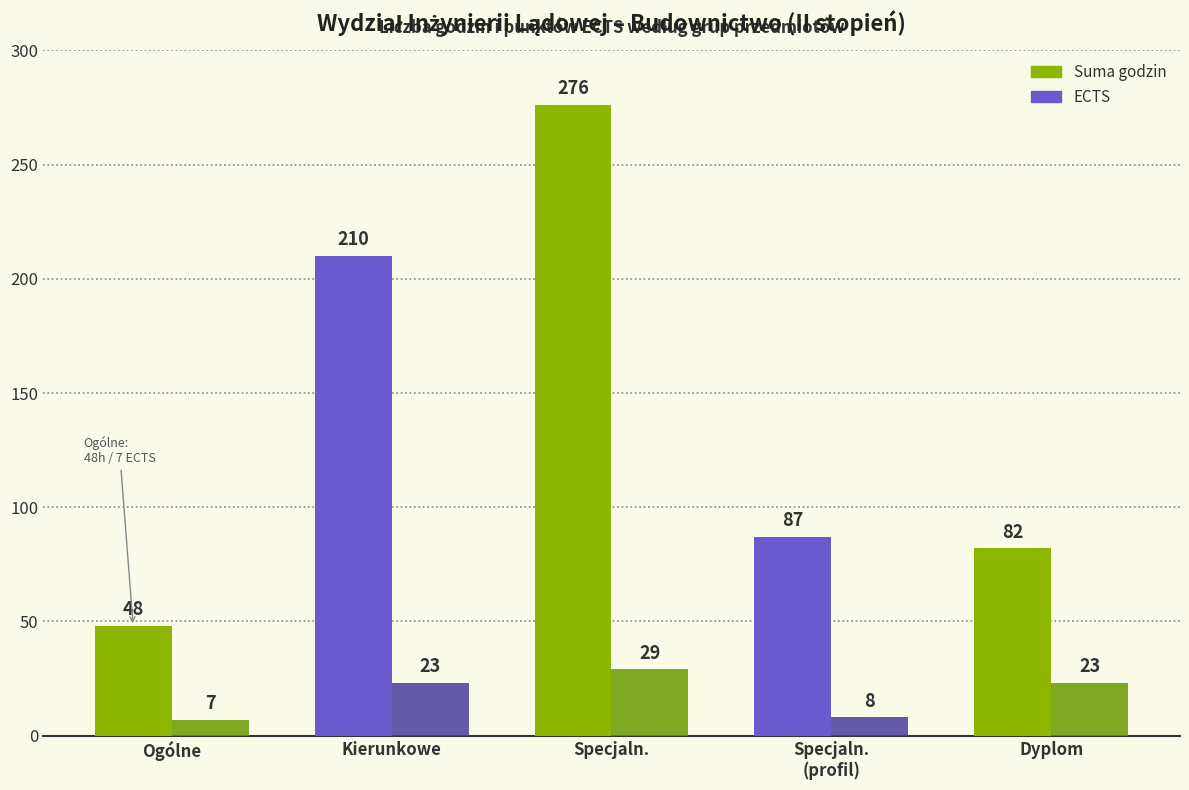

Reading left to right, extract all data points from this chart.

Suma godzin: 48	210	276	87	82
ECTS: 7	23	29	8	23